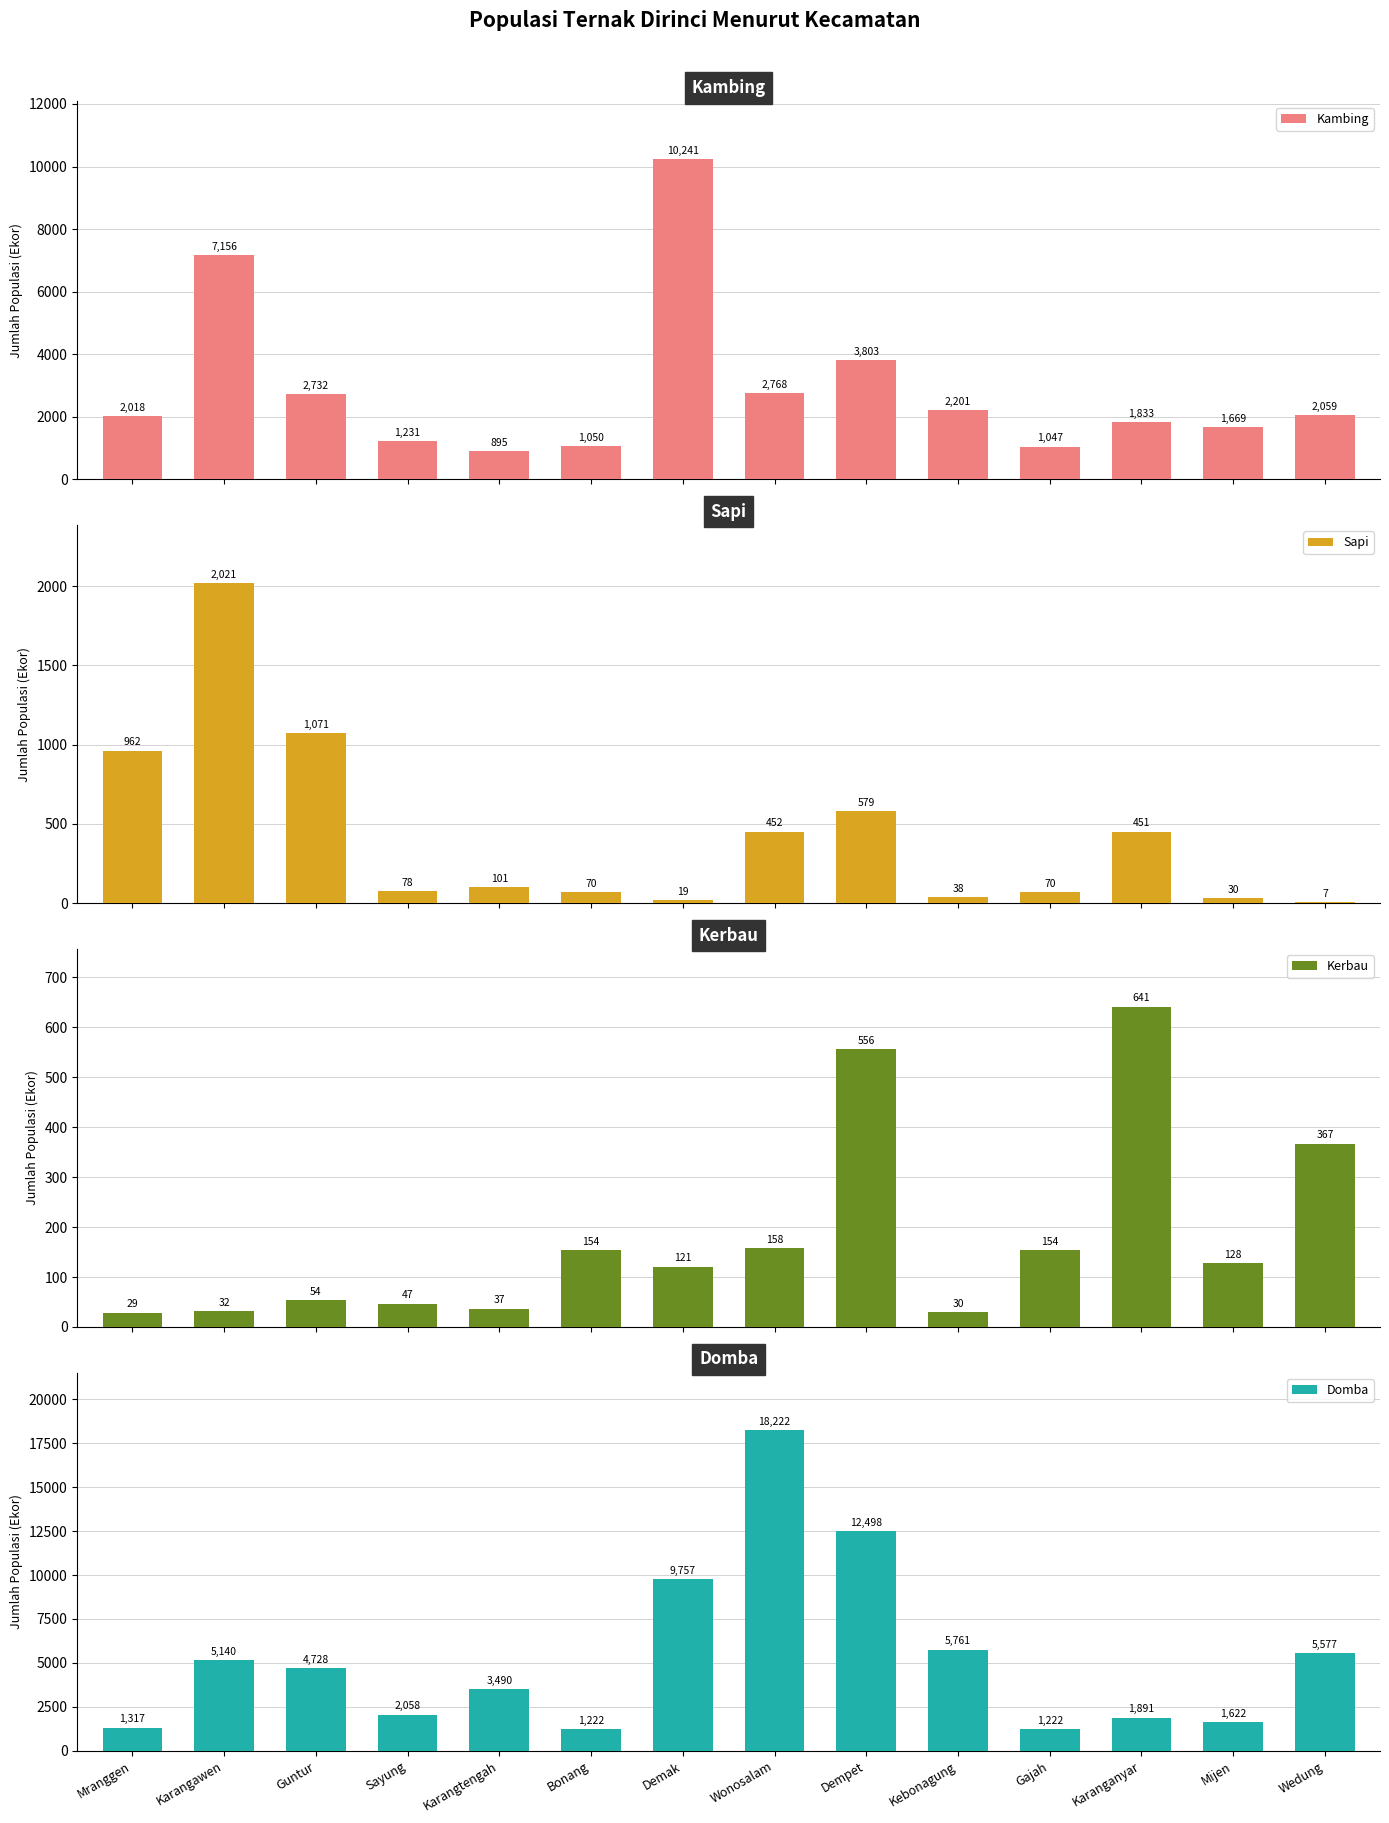

Reading left to right, transcribe all the data shown in this chart.

Kambing: 2018	7156	2732	1231	895	1050	10241	2768	3803	2201	1047	1833	1669	2059
Sapi: 962	2021	1071	78	101	70	19	452	579	38	70	451	30	7
Kerbau: 29	32	54	47	37	154	121	158	556	30	154	641	128	367
Domba: 1317	5140	4728	2058	3490	1222	9757	18222	12498	5761	1222	1891	1622	5577